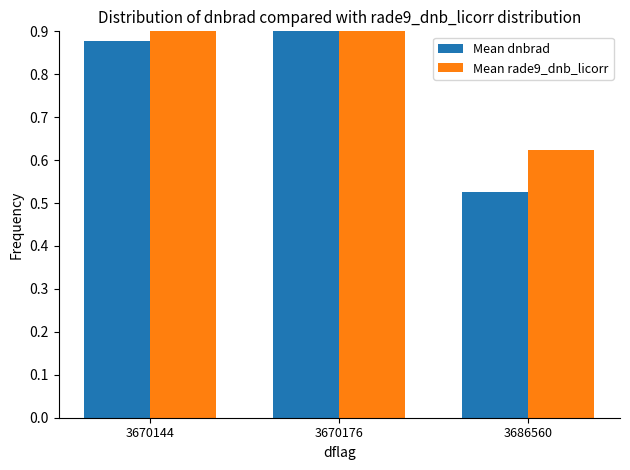

Rank the series by their average value, from lowest to highest.

Mean dnbrad, Mean rade9_dnb_licorr